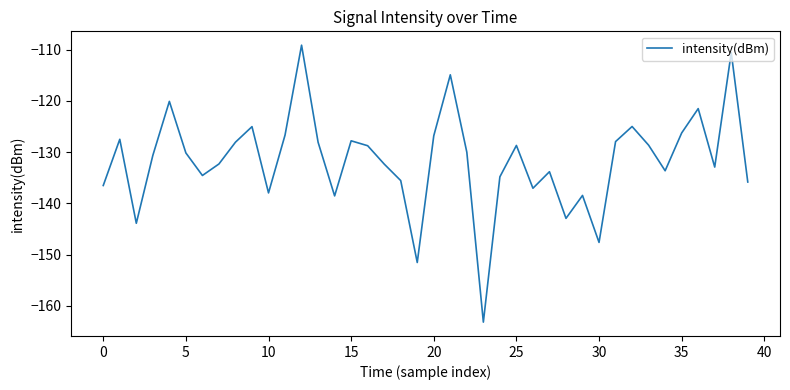

What is the difference between the maximum and minimum values?

54.1